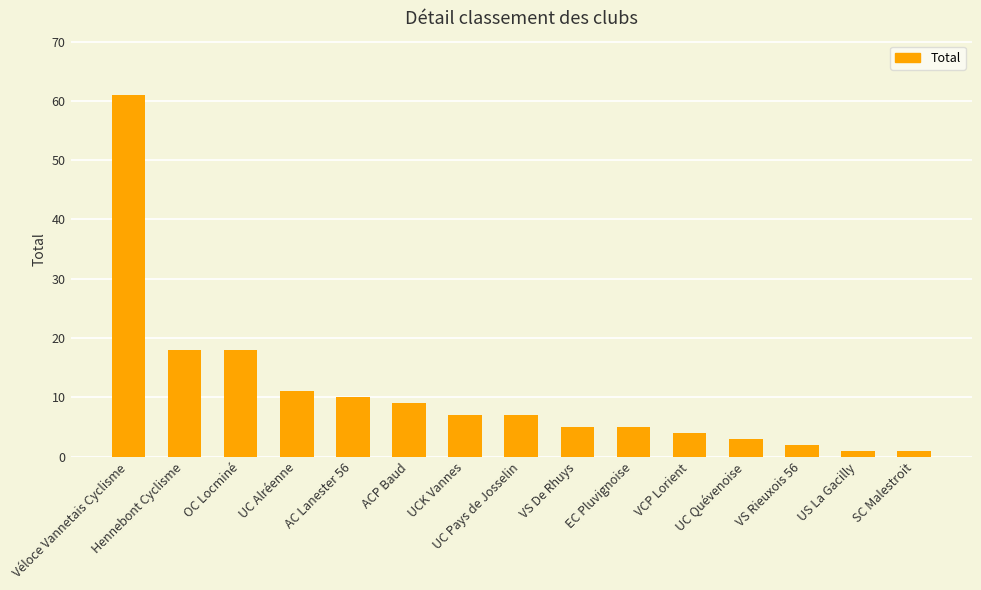

Is it true that the value at VCP Lorient is 4?

True